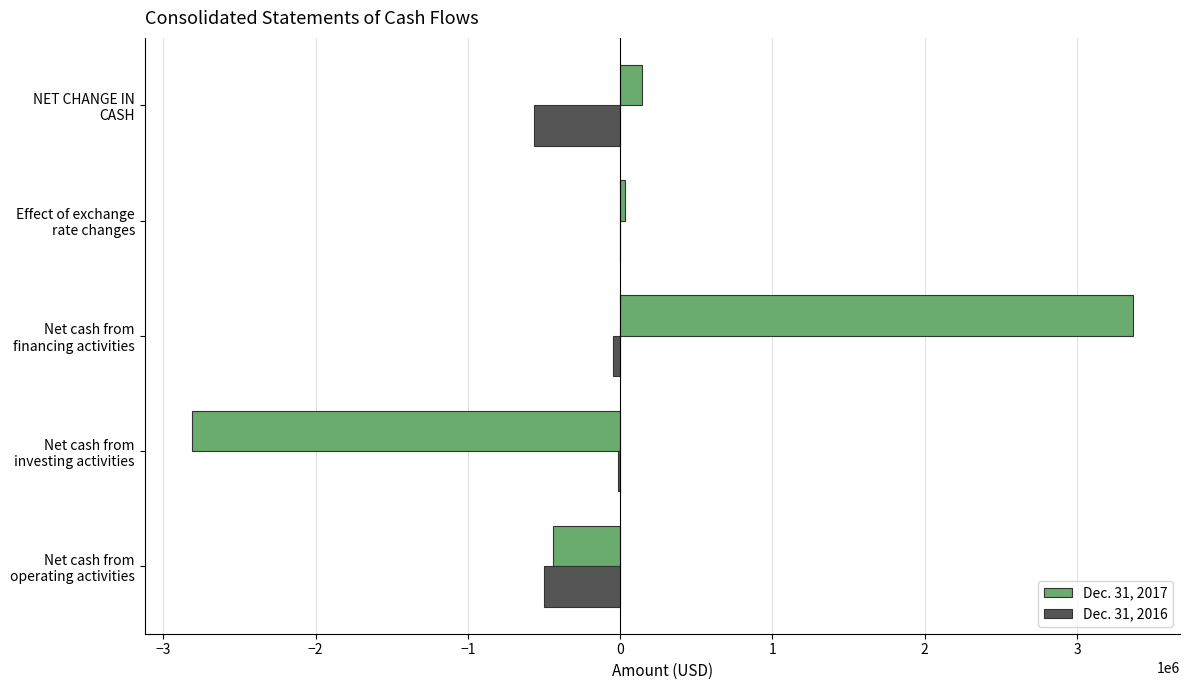

What is the sum of all Dec. 31, 2016 values?

-1133020